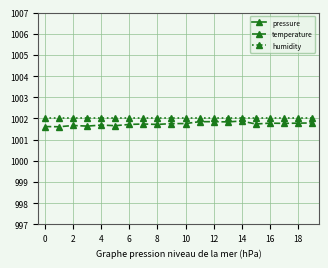

True or false: temperature has more than 0 interior local peaks.

True